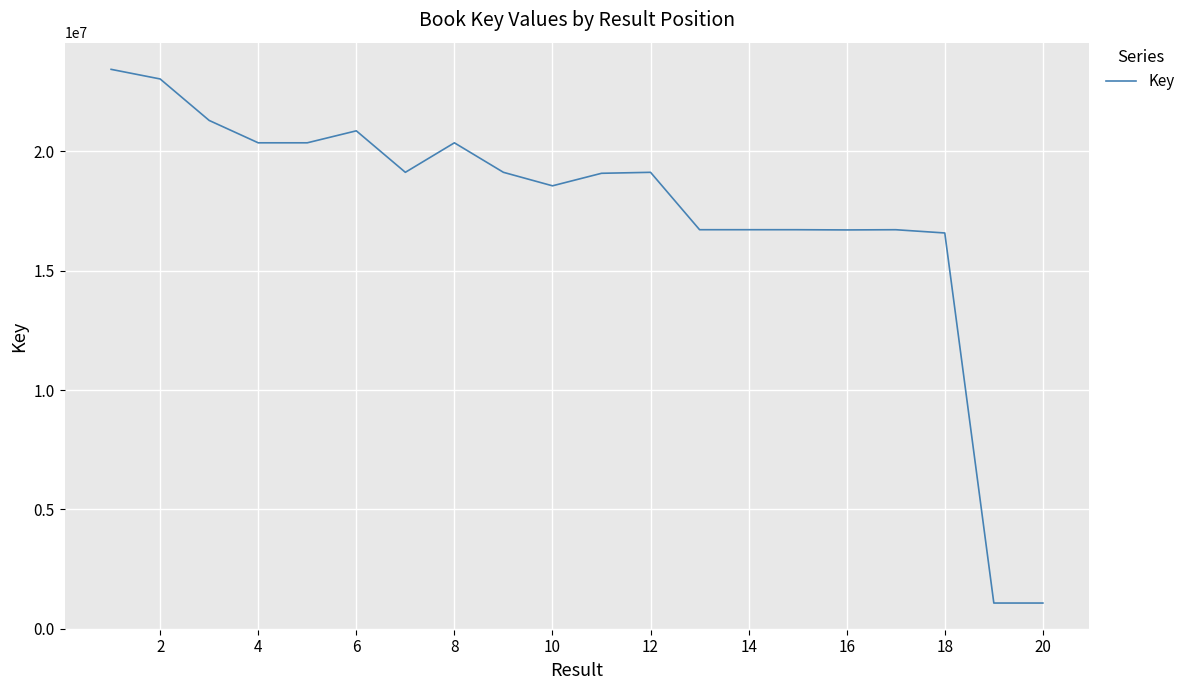

What is the smallest value displayed?

1074581